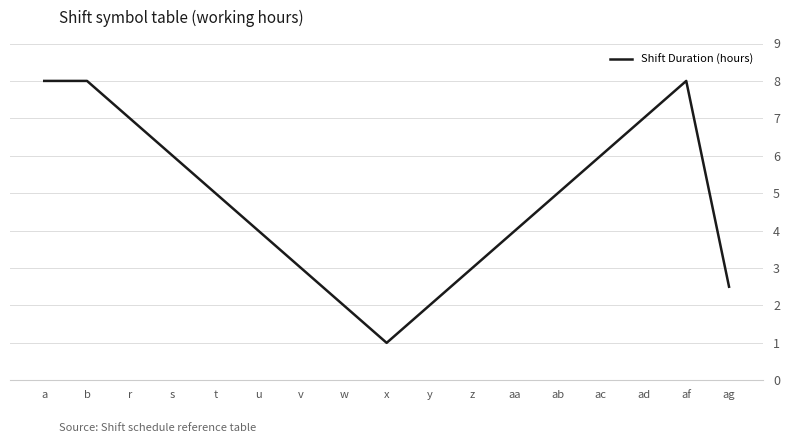

Does the chart have visible grid lines?

Yes